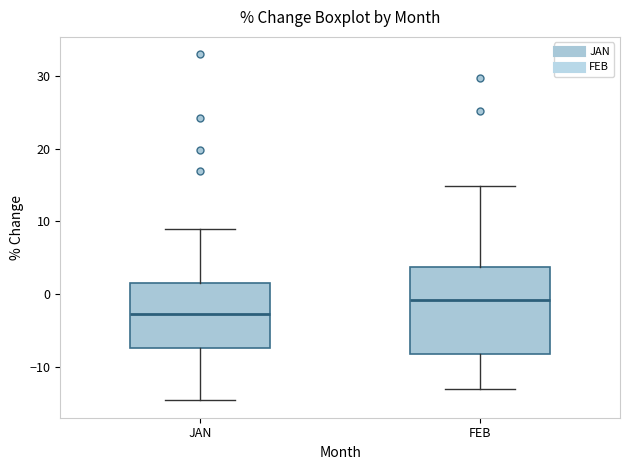

Which box is the tallest, from its lower edge to its upper edge?

FEB